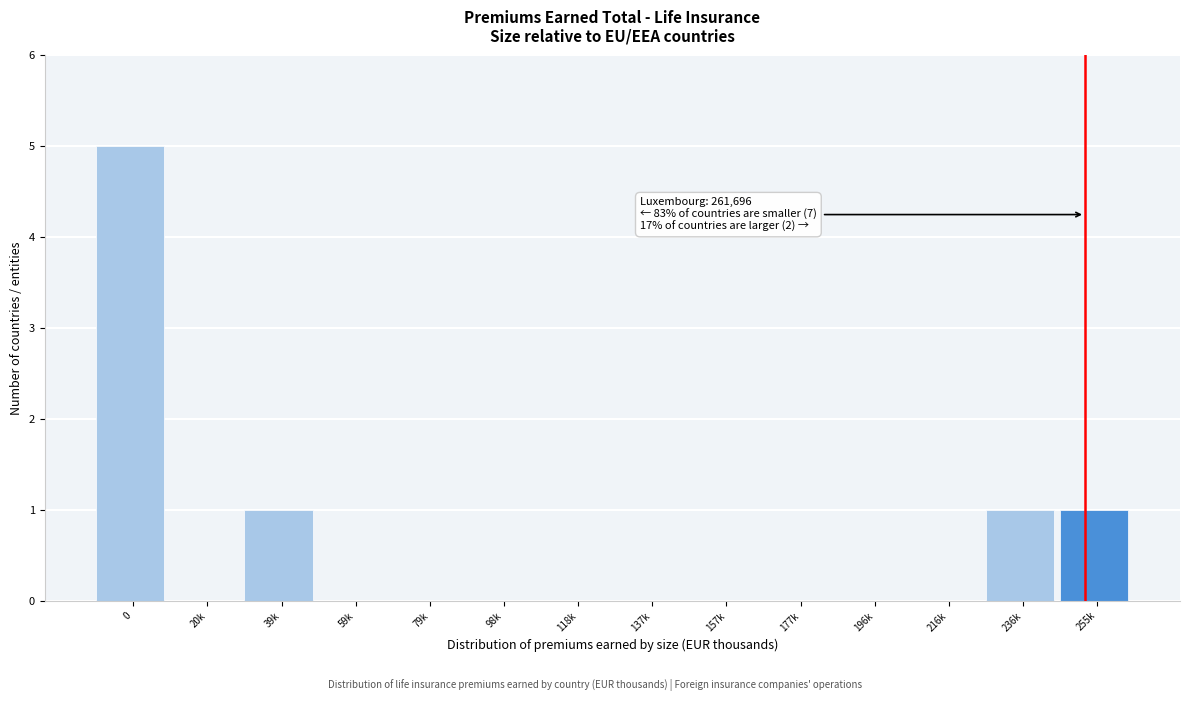

Reading right to left, extract all data points from this chart.

255k=1	236k=1	216k=0	196k=0	177k=0	157k=0	137k=0	118k=0	98k=0	79k=0	59k=0	39k=1	20k=0	0=5